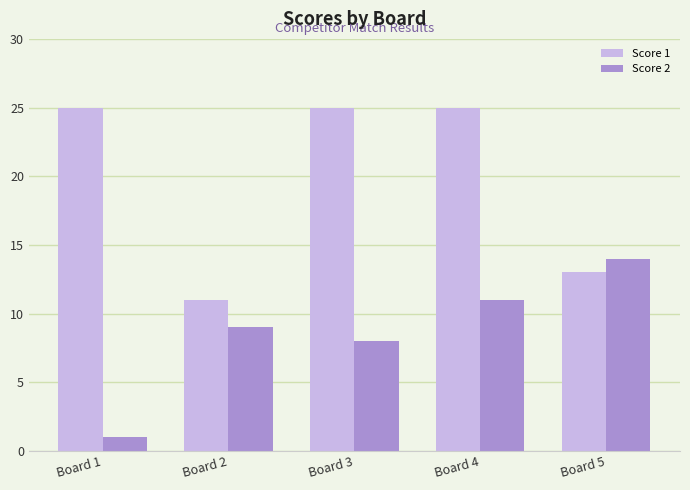

What are all the series names shown in the legend?

Score 1, Score 2